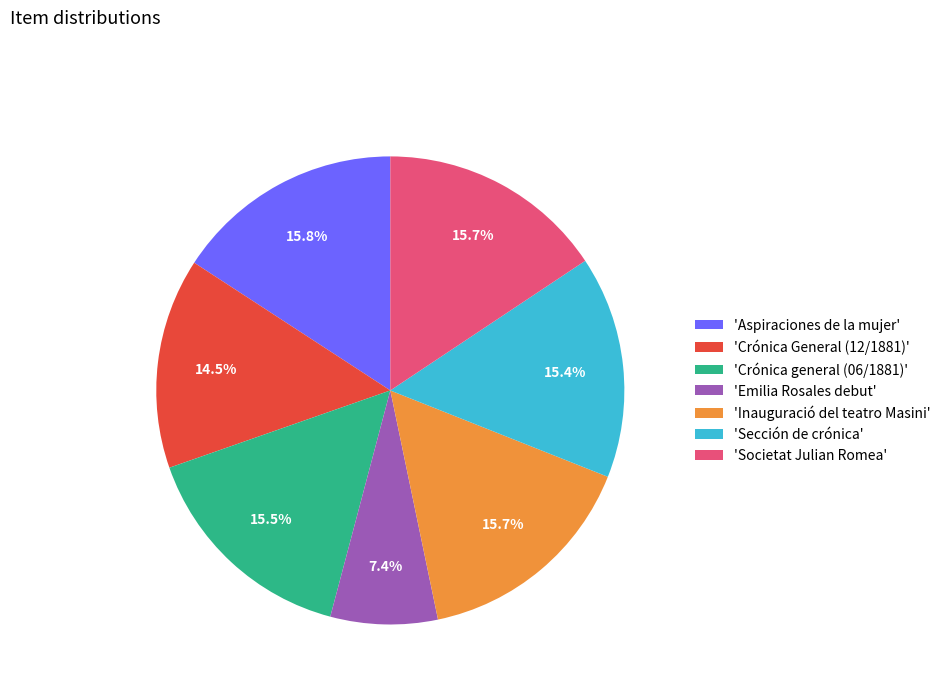

What is the smallest slice in the pie chart?

'Emilia Rosales debut'